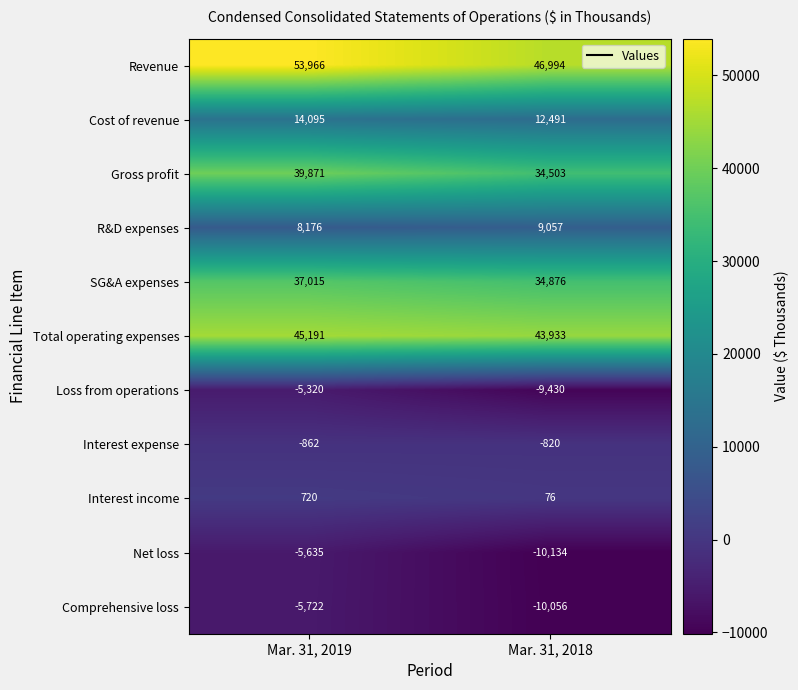

What is the smallest value displayed?

-10134